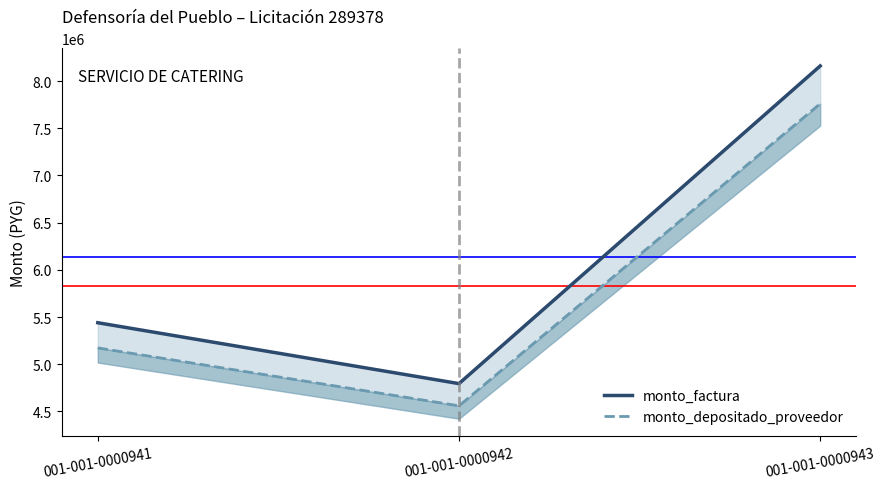

Which series has the largest range (max minus min)?

monto_factura